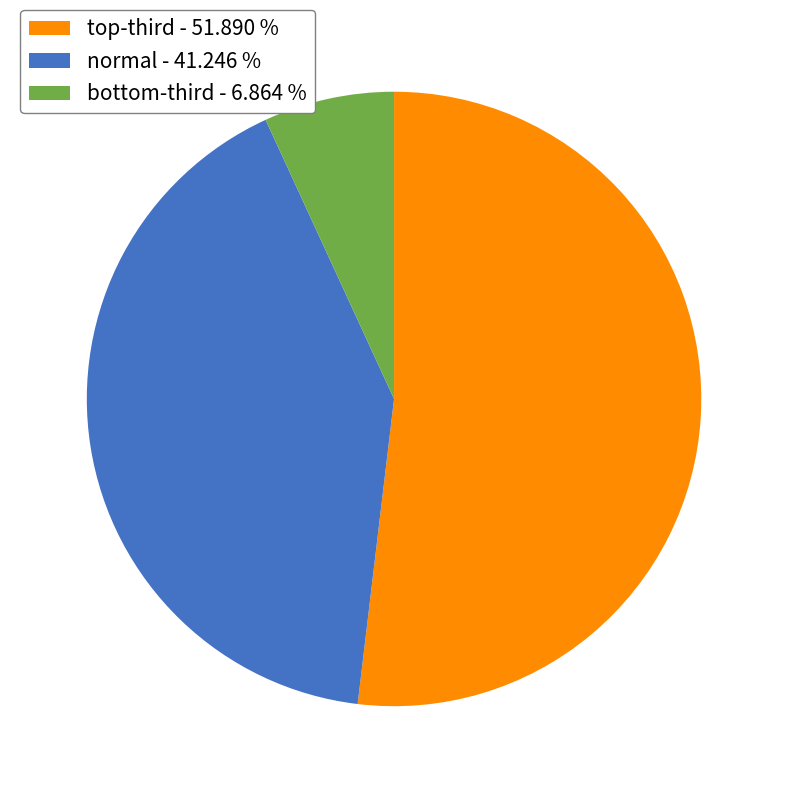

Is there a majority slice in this chart?

Yes